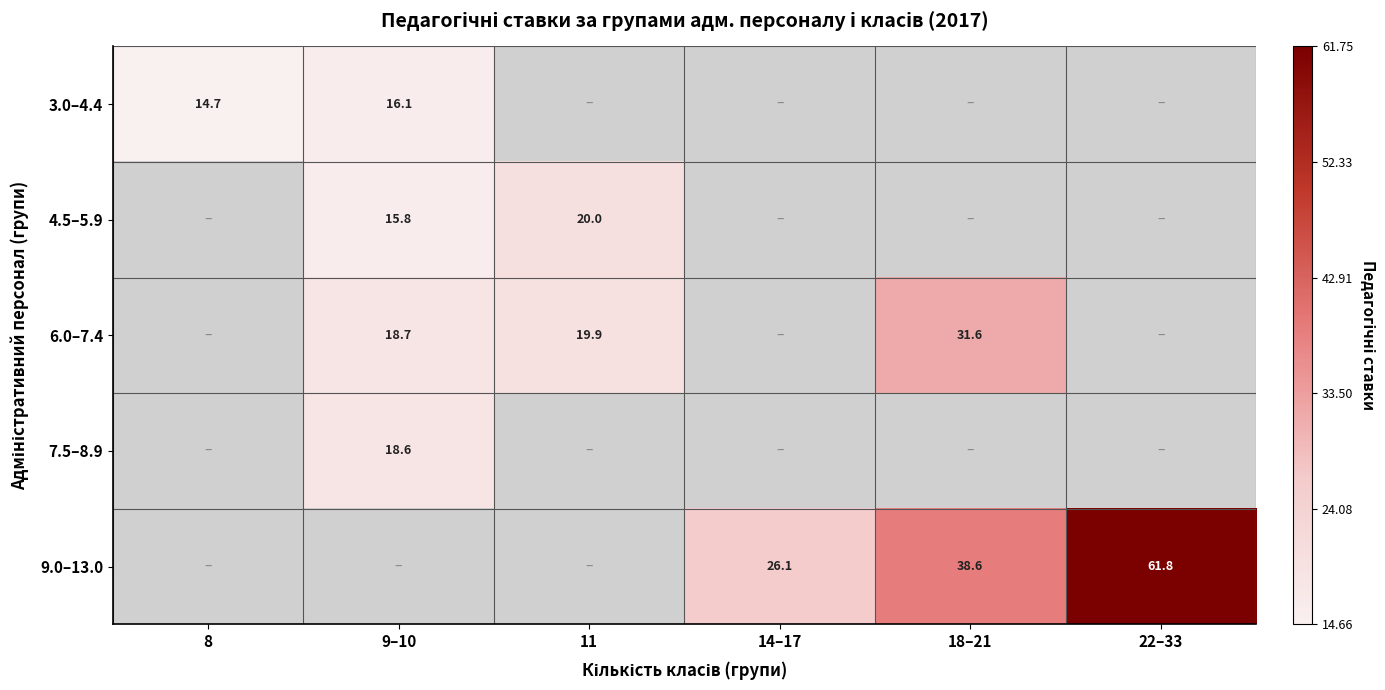

How many data points does each series have?

6